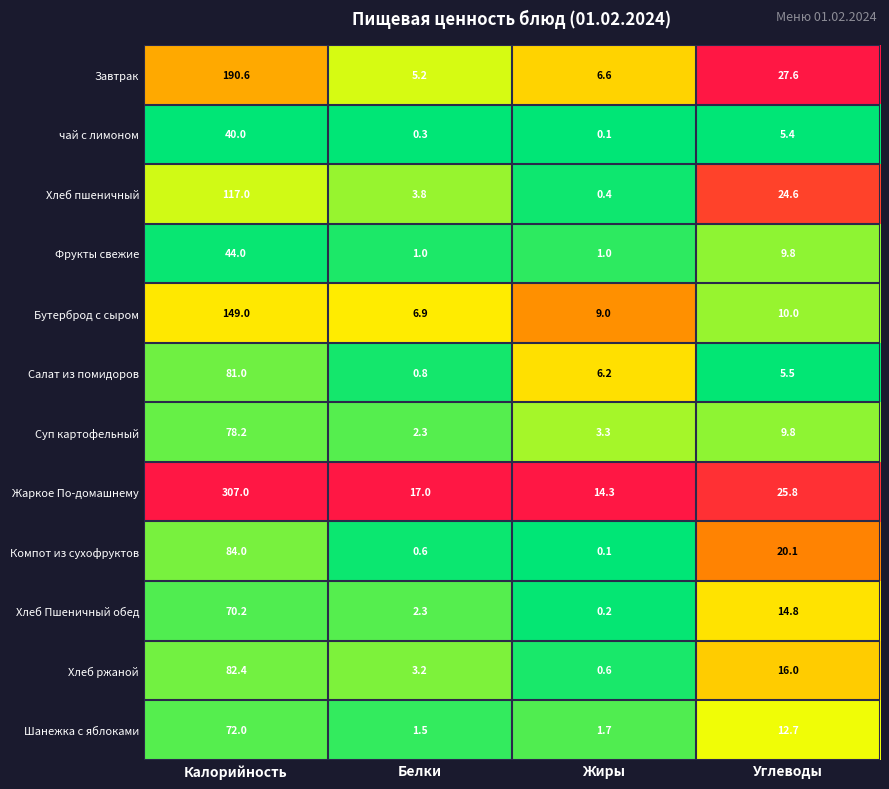

True or false: чай с лимоном has a value of 16.9 at Калорийность.

False